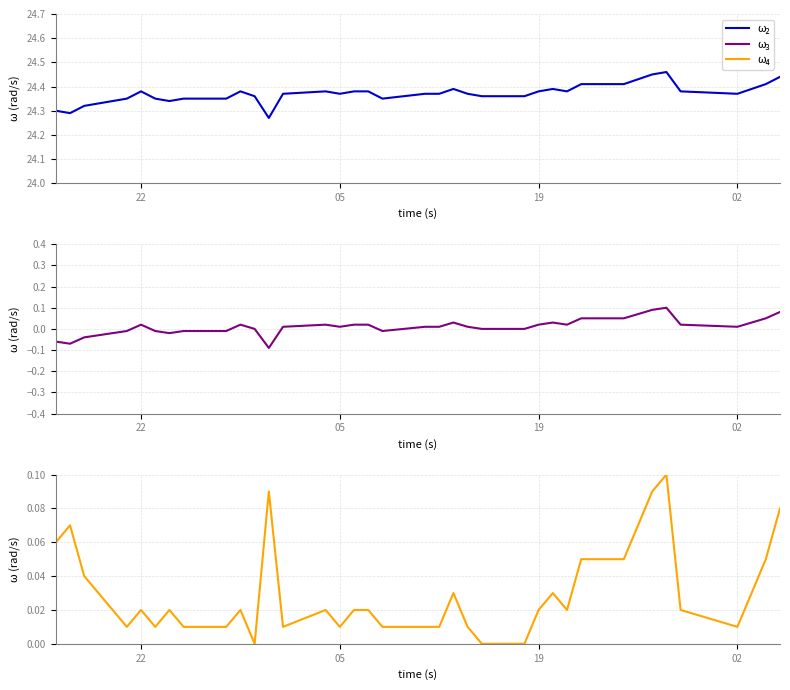

True or false: ω₂ and ω₃ cross at least once.

False